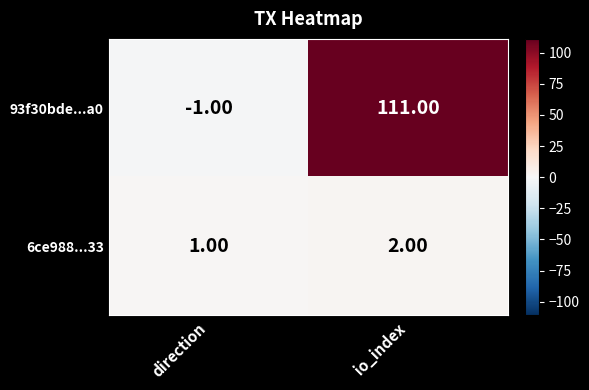

Which category has the lowest value in the 93f30bde...a0 series?

direction